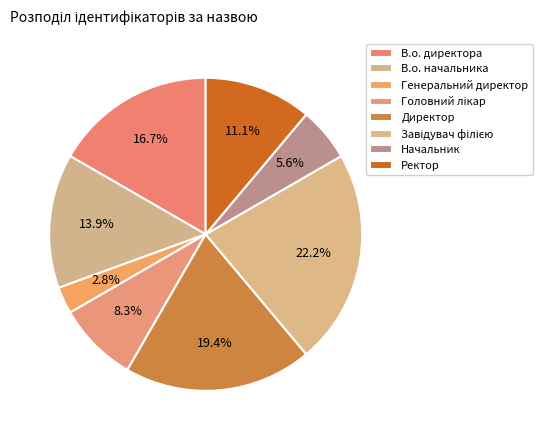

Combined, do Завідувач філією and Ректор account for over 50%?

No